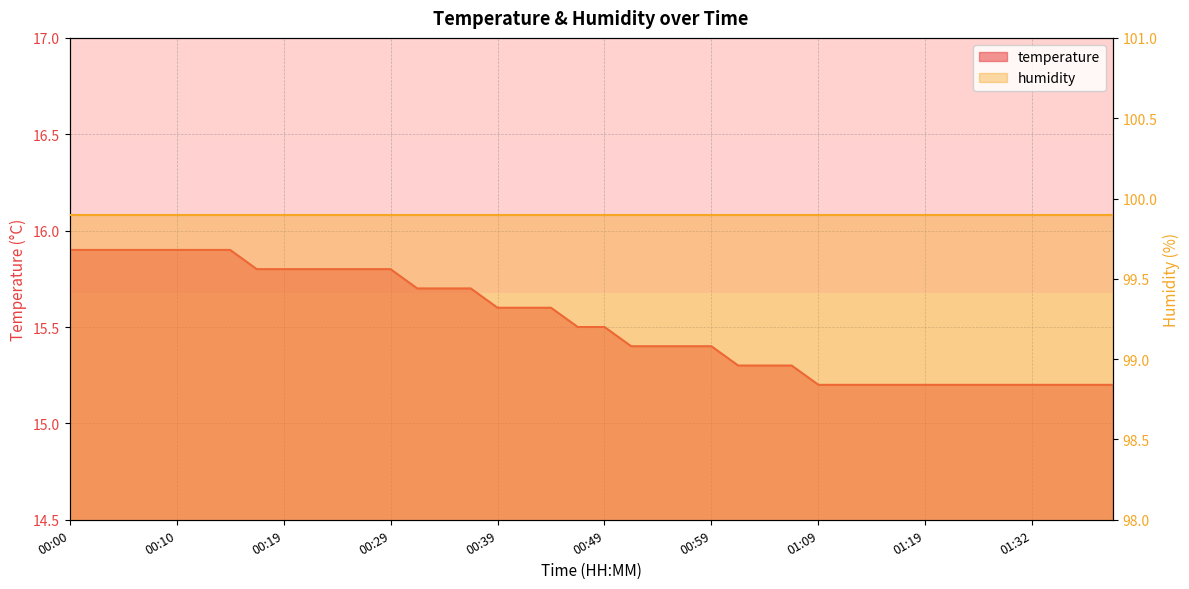

What is the sum of the values at 00:17 and 01:16?

31.0